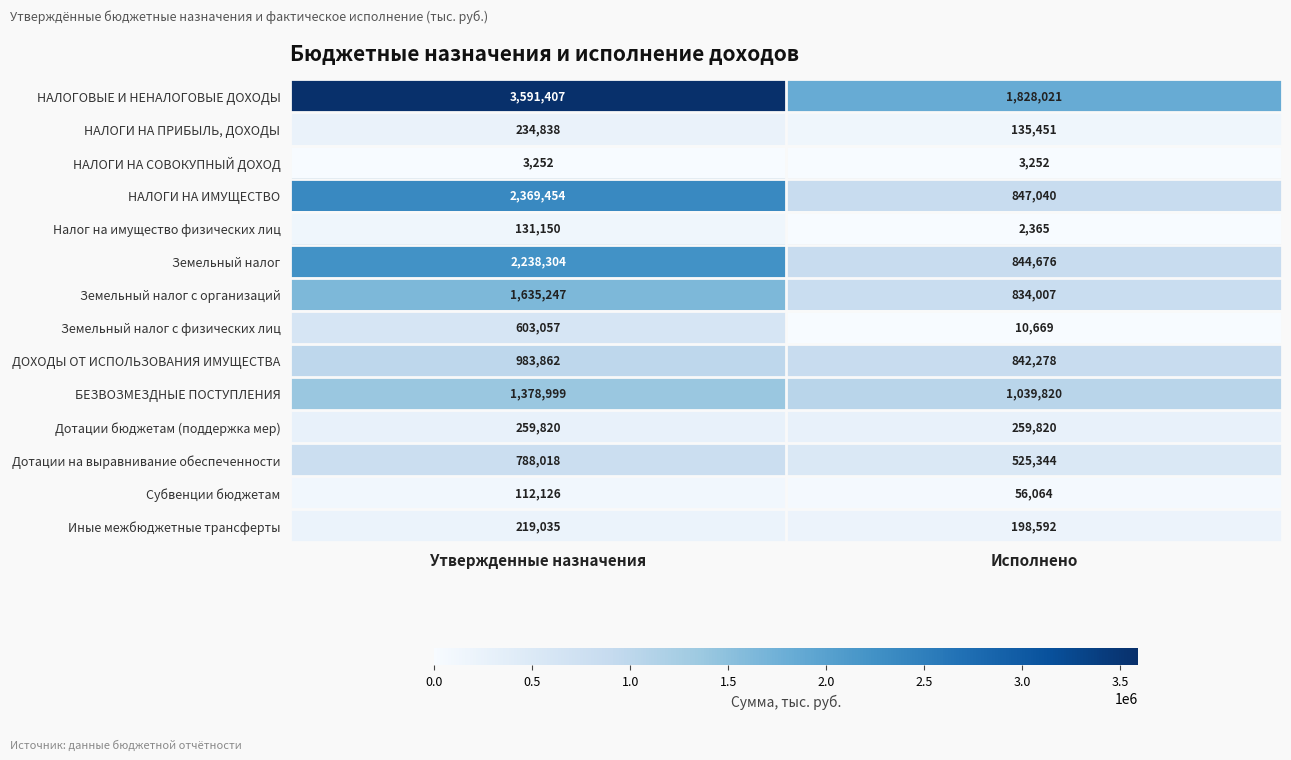

How many data points in Земельный налог are less than 2238304?

1